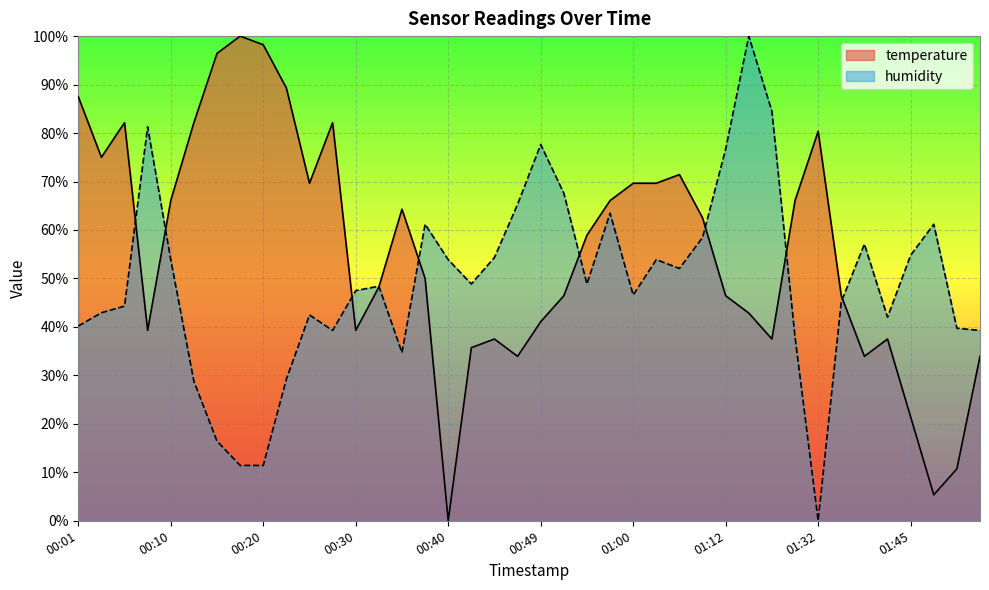

What is the label of the 12th point from the left?

00:27